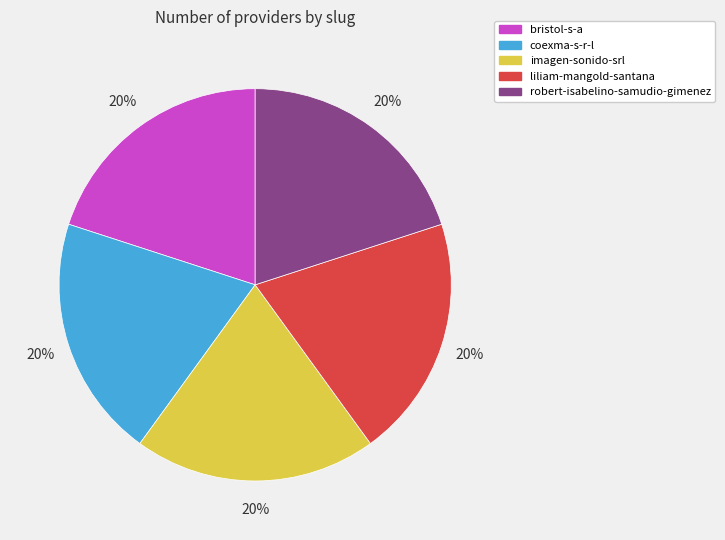

What percentage is the coexma-s-r-l slice, to the nearest percent?

20%